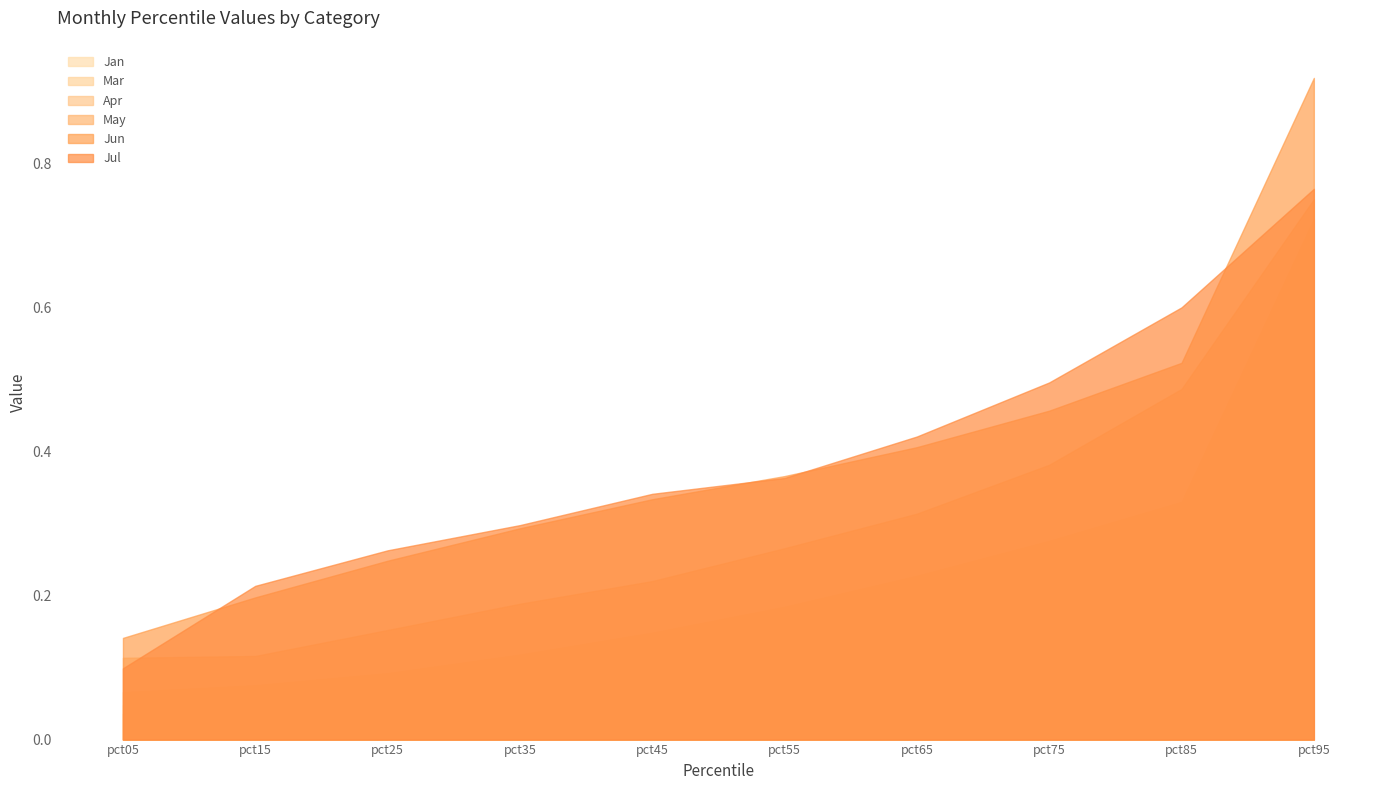

Which category has the lowest value in the Jun series?

pct05